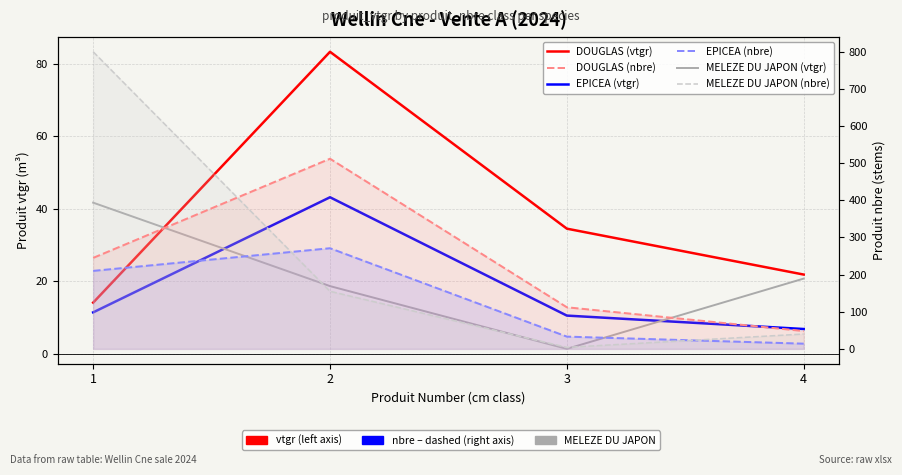

How many interior local peaks does the EPICEA (nbre) series have?

1